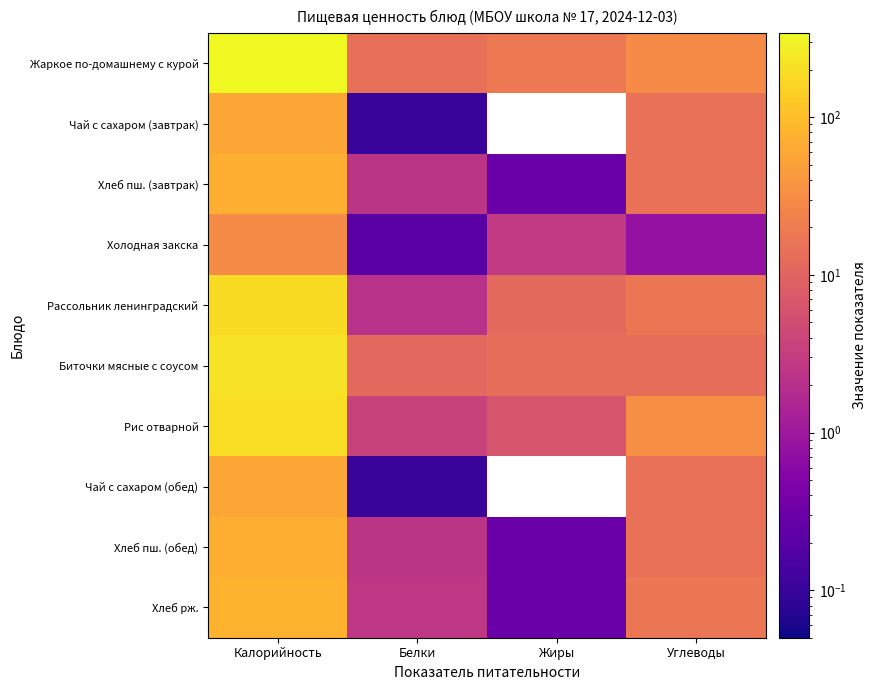

What is the spread (max minus min) of values at Углеводы?

32.0